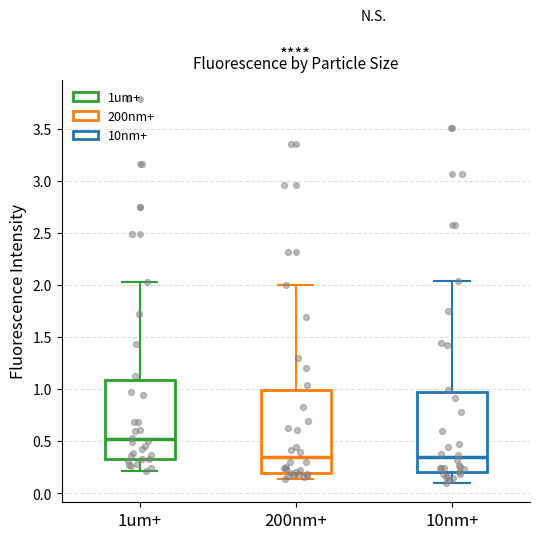

Which box has the highest median line?

1um+